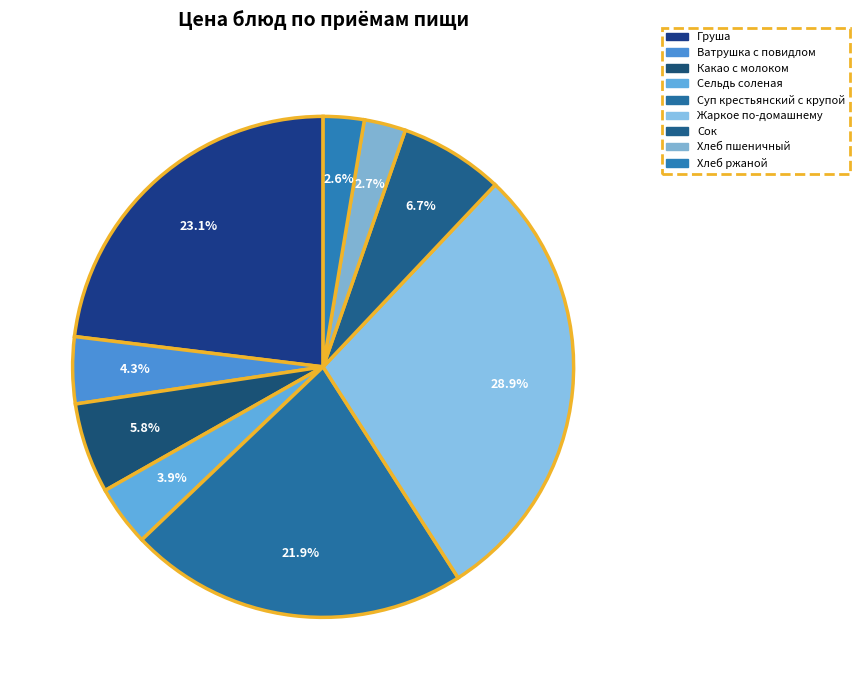

The Груша slice represents 33% of the pie. True or false?

False